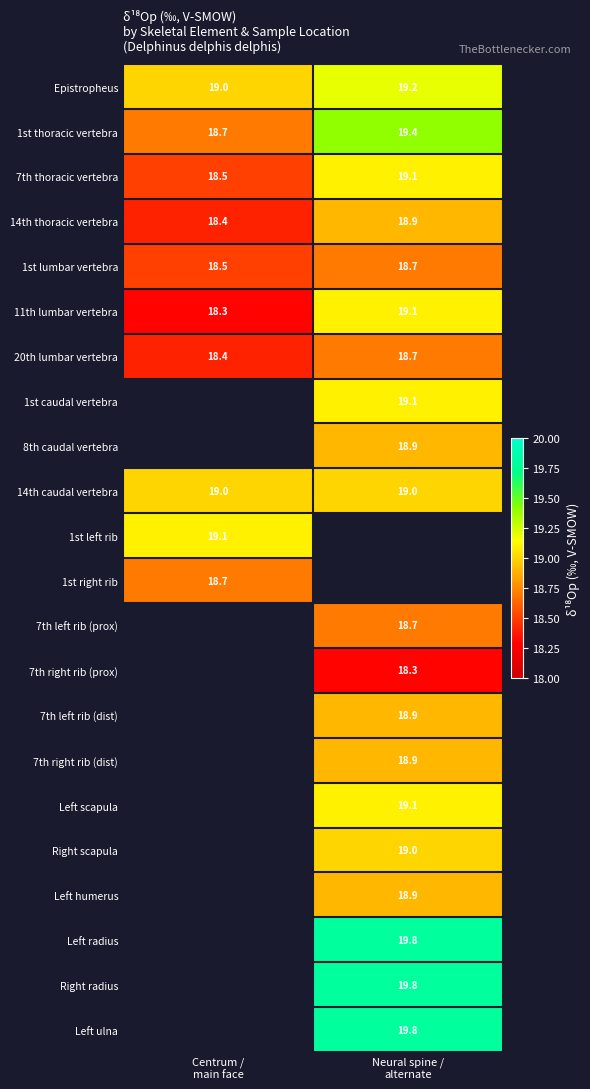

What is the spread (max minus min) of values at Centrum /
main face?

0.8